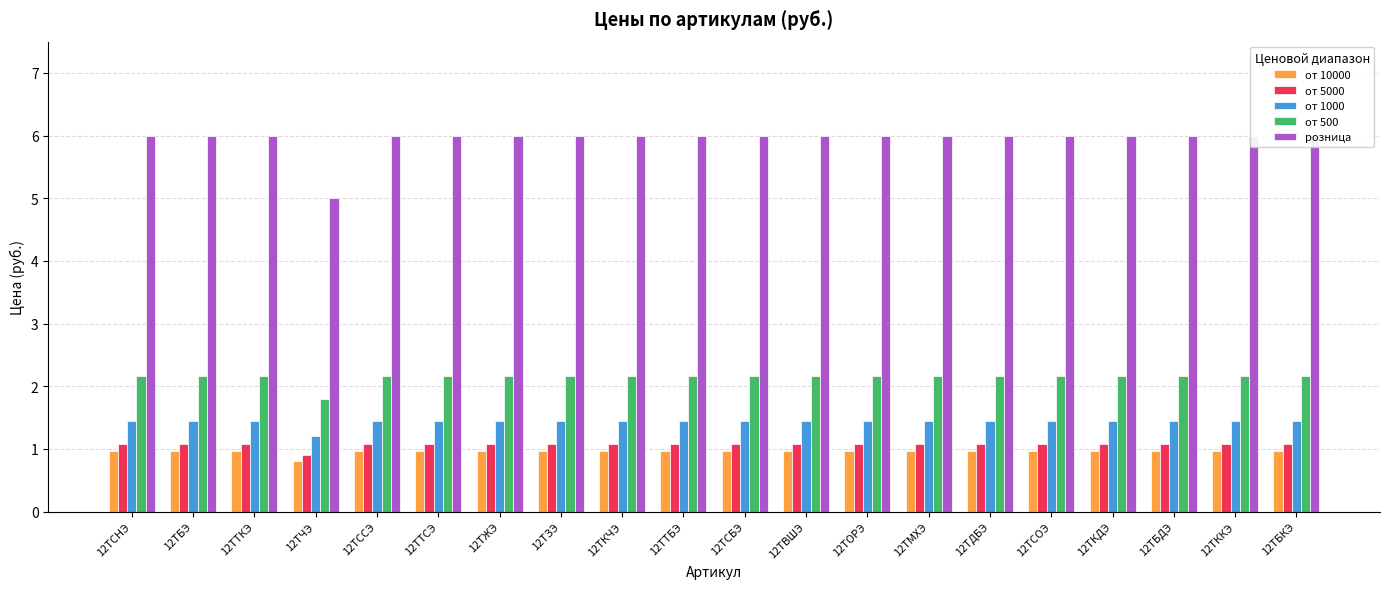

Which category has the lowest value in the от 500 series?

12ТЧЭ